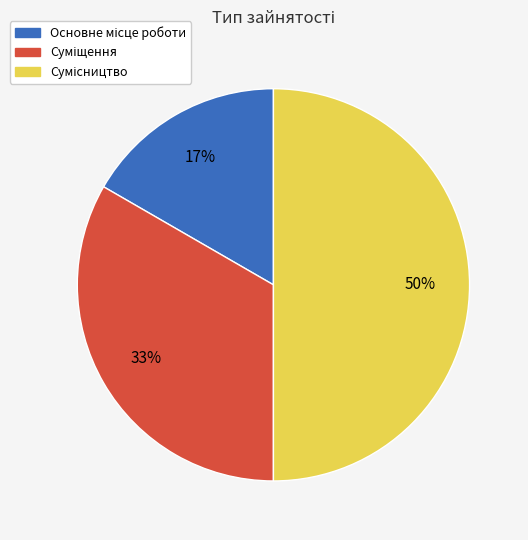

To the nearest percent, what is the average slice percentage?

33%